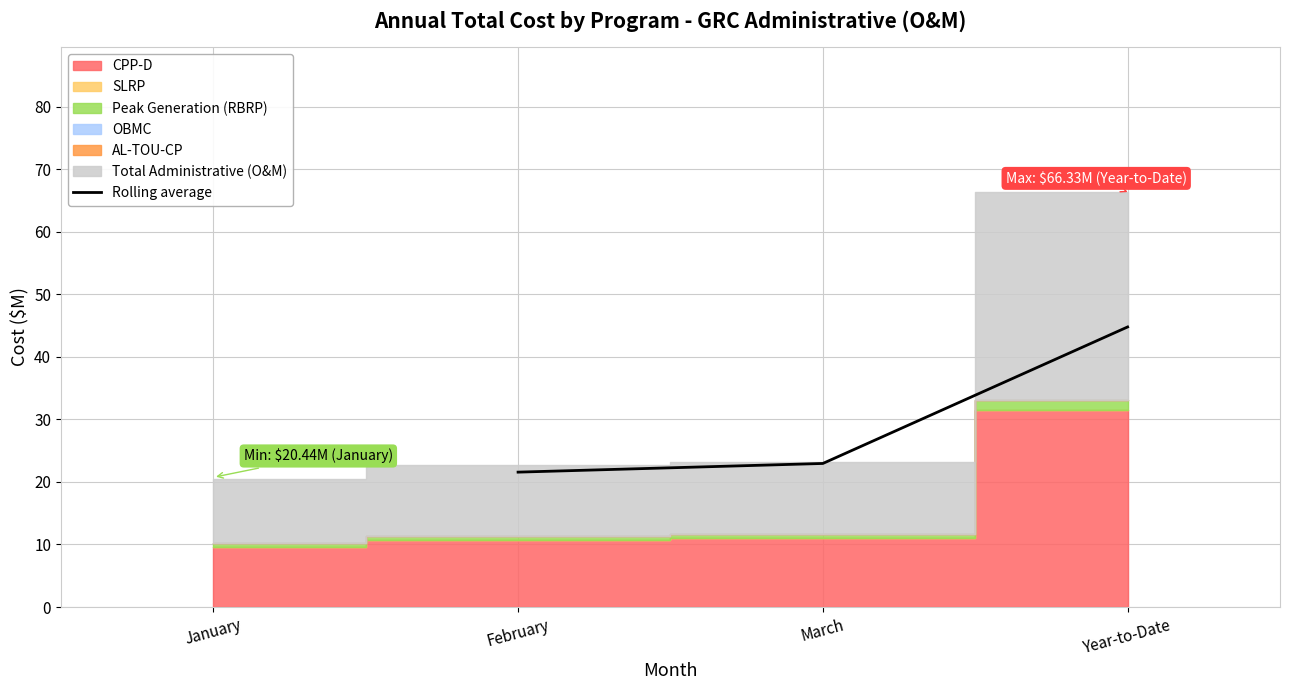

What is the highest value of the Rolling average series?

44.8